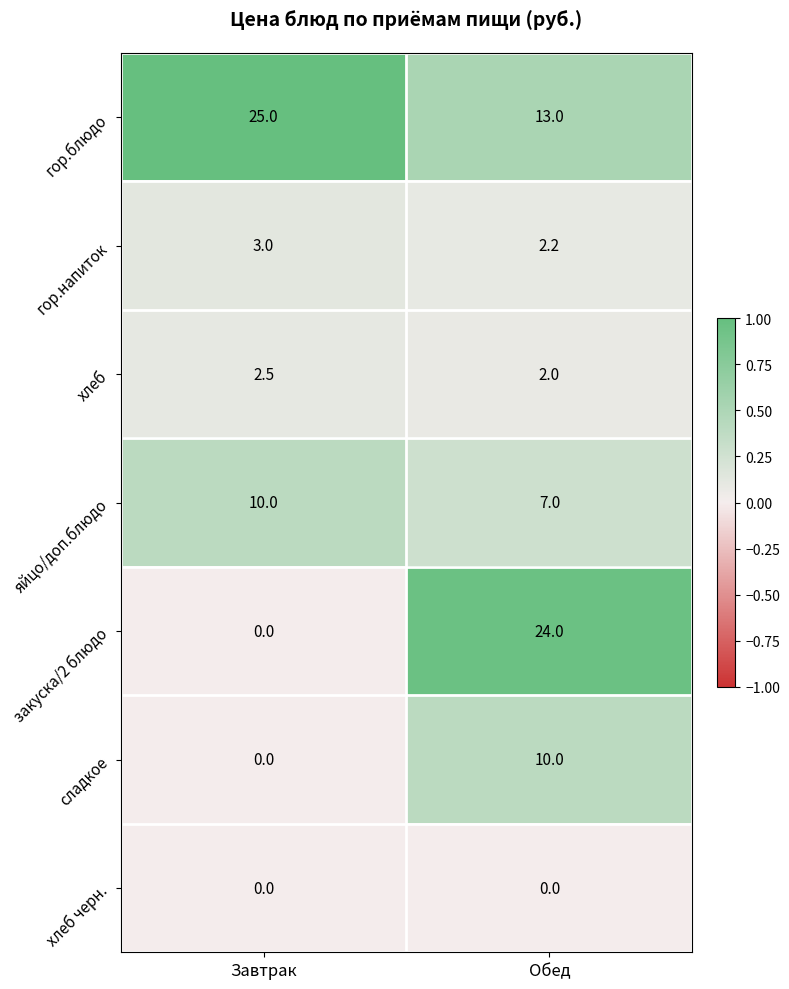

The value of гор.блюдо at Обед is 13.0. True or false?

True